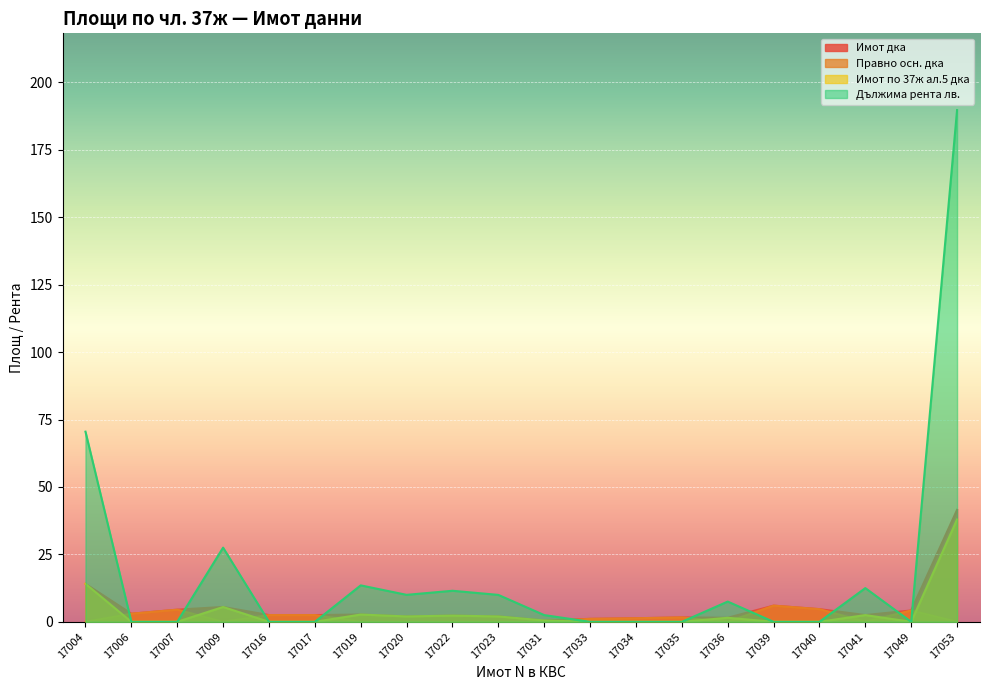

What is the sum of all Дължима рента лв. values?

355.2